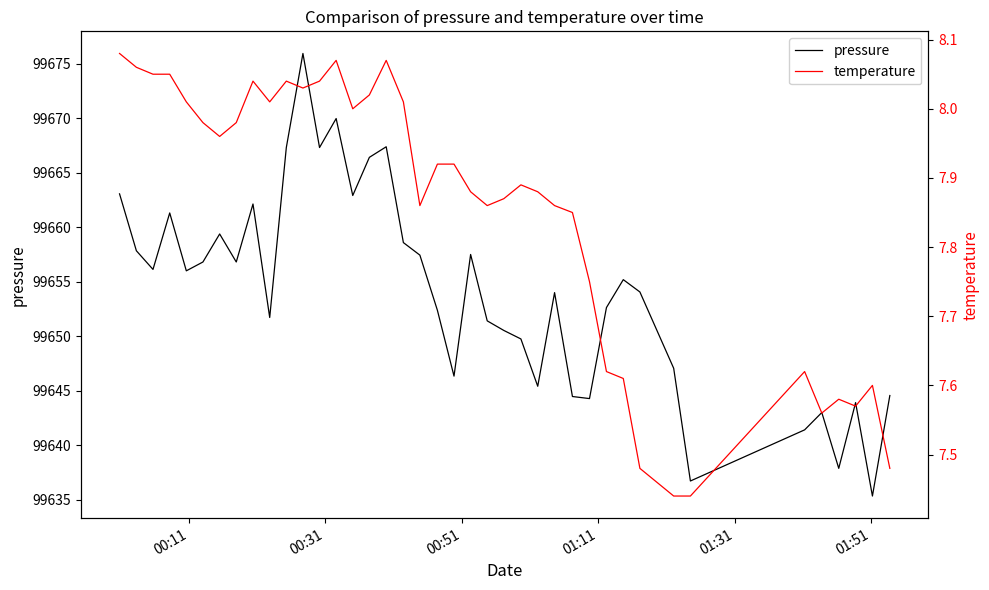

What is the value of the temperature point at the 17th from the left?

8.1